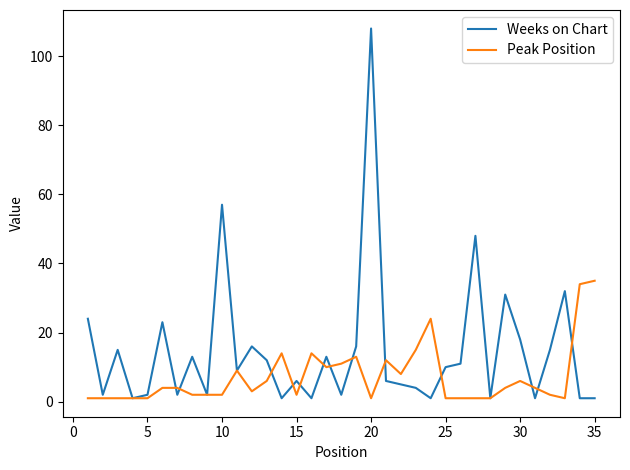

Rank the series by their average value, from lowest to highest.

Peak Position, Weeks on Chart